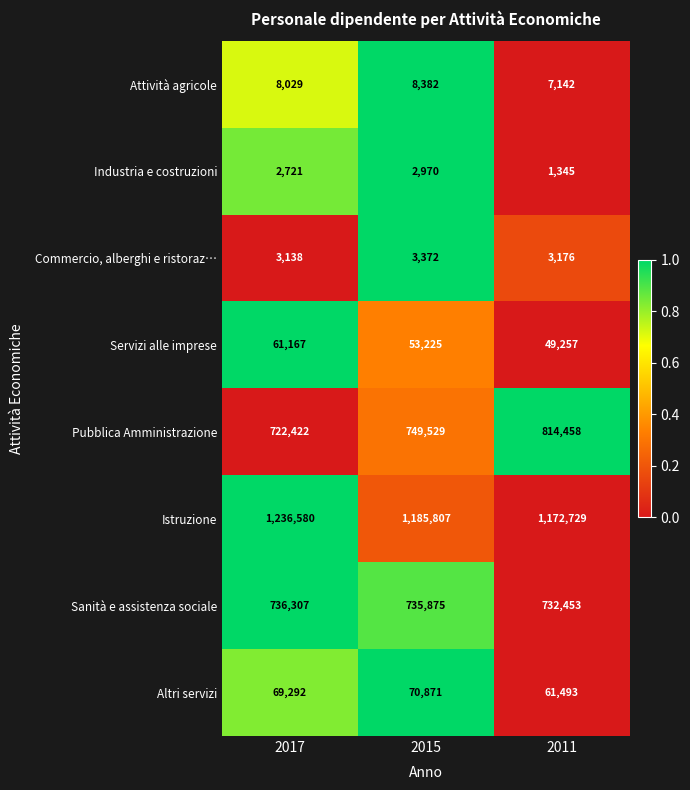

Is the value of Commercio, alberghi e ristoraz… at 2015 greater than the value of Istruzione at 2017?

No